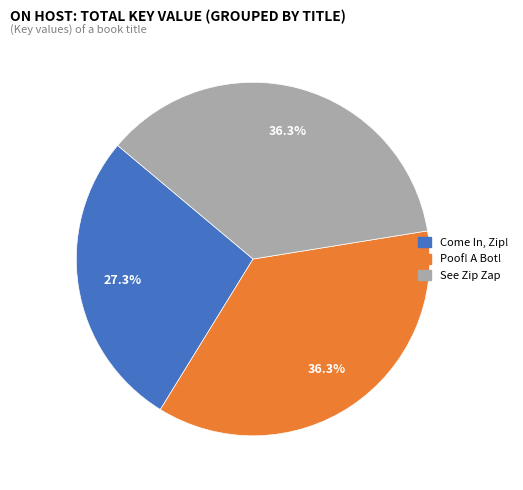

Between See Zip Zap and Come In, Zip!, which is larger?

See Zip Zap